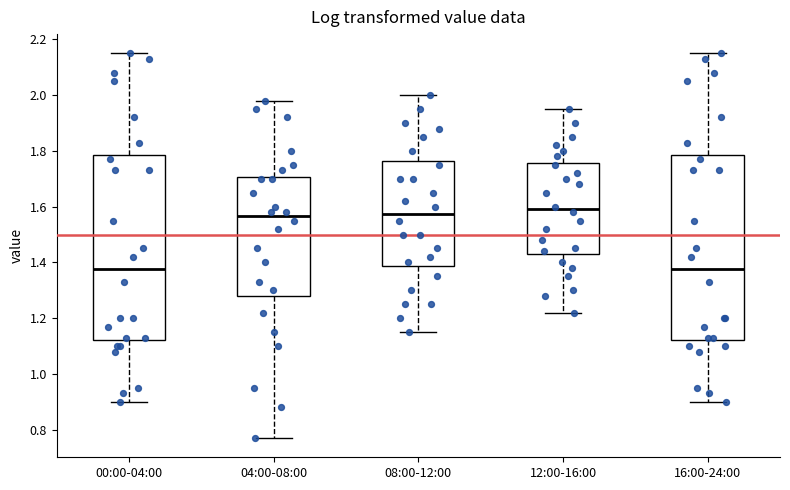

Where is the lower edge of the box for 00:00-04:00 on the y-axis? The values are not printed on the chart, so give them approximately, as read against the axis.

1.12